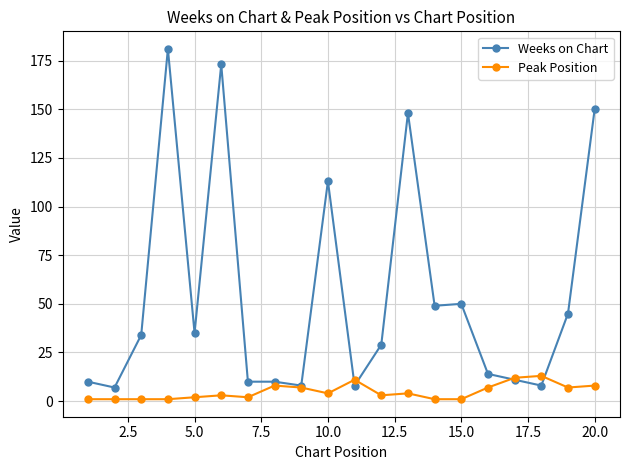

At how many categories does at least one series exceed 41?

8